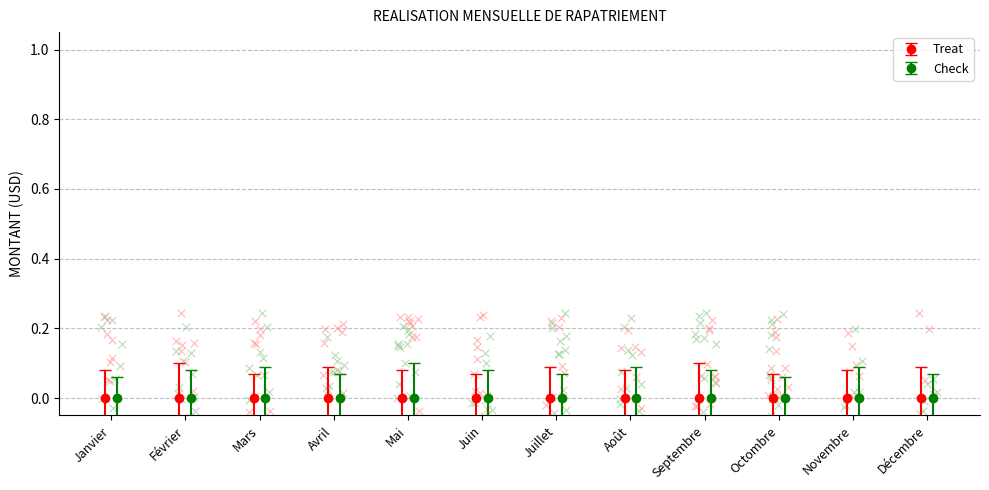

At how many categories does at least one series exceed 0?

12